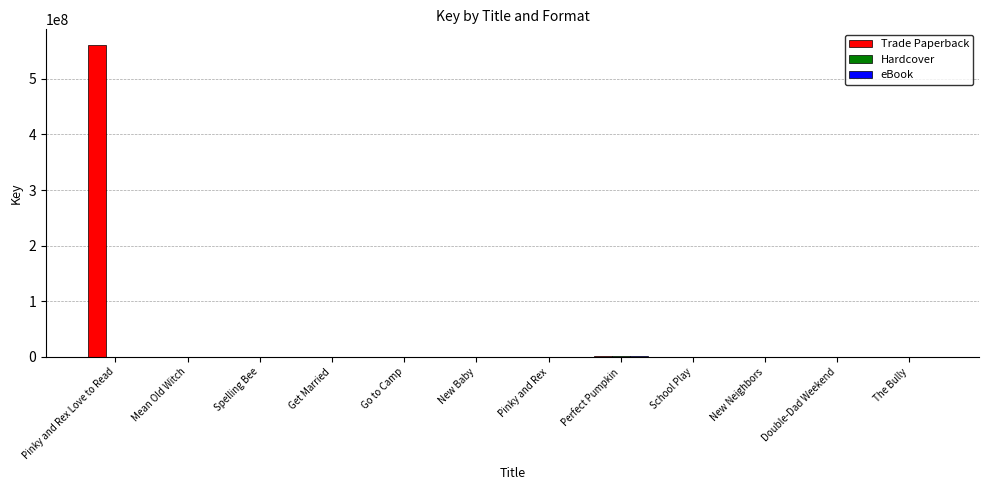

At which category is the sum across all series the highest?

Pinky and Rex Love to Read